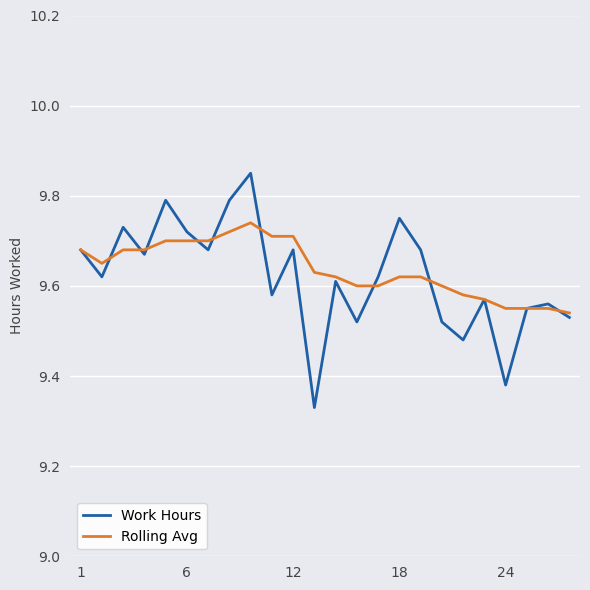

Which series has the largest range (max minus min)?

Work Hours